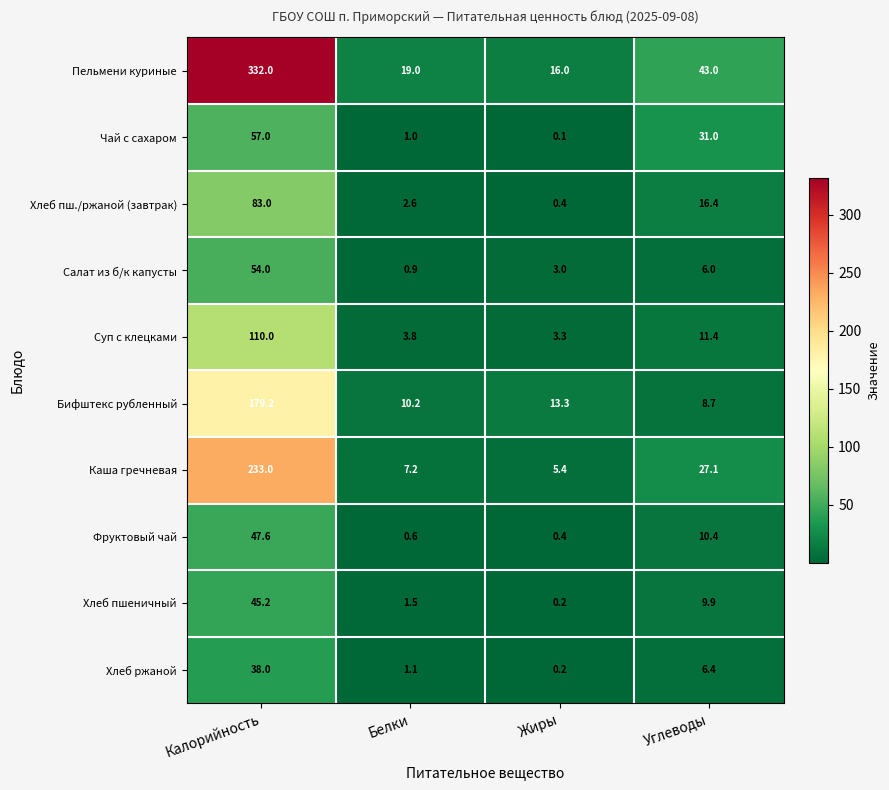

Count the number of categories in the chart.

4